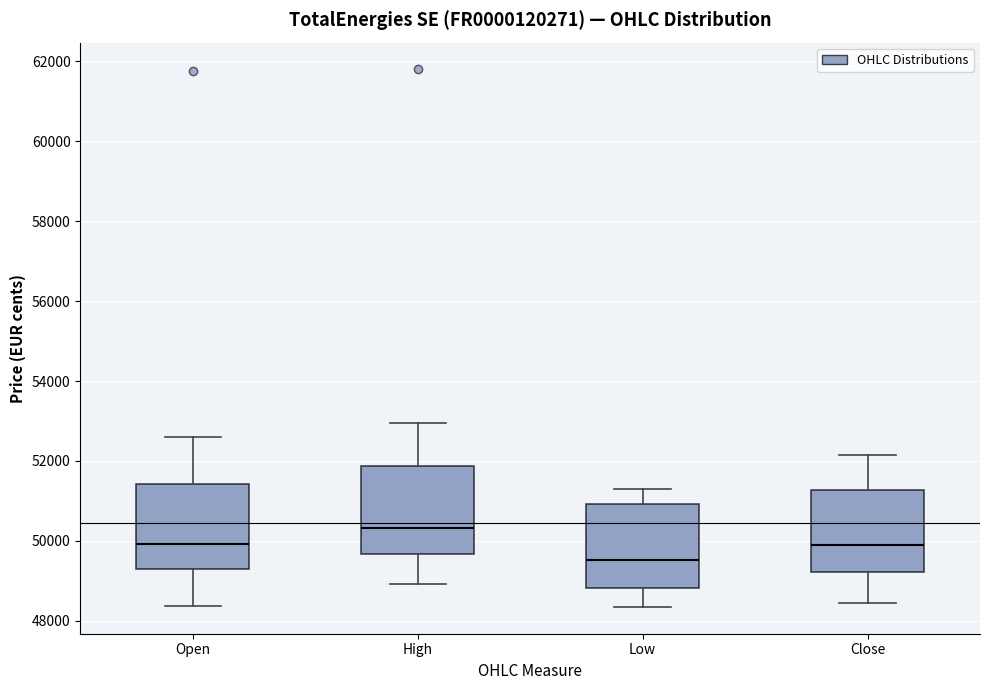

Which box's median line is the highest?

High